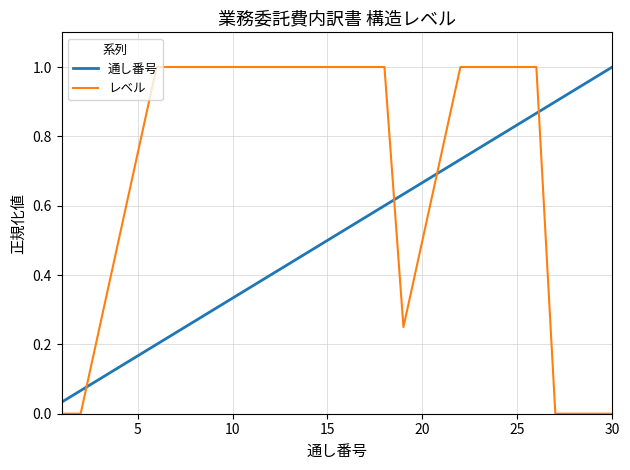

Which series has the widest spread of values?

レベル